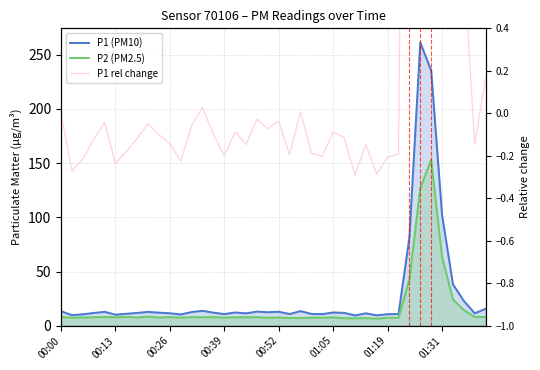

Where does the P2 (PM2.5) series first go above 7?

00:00